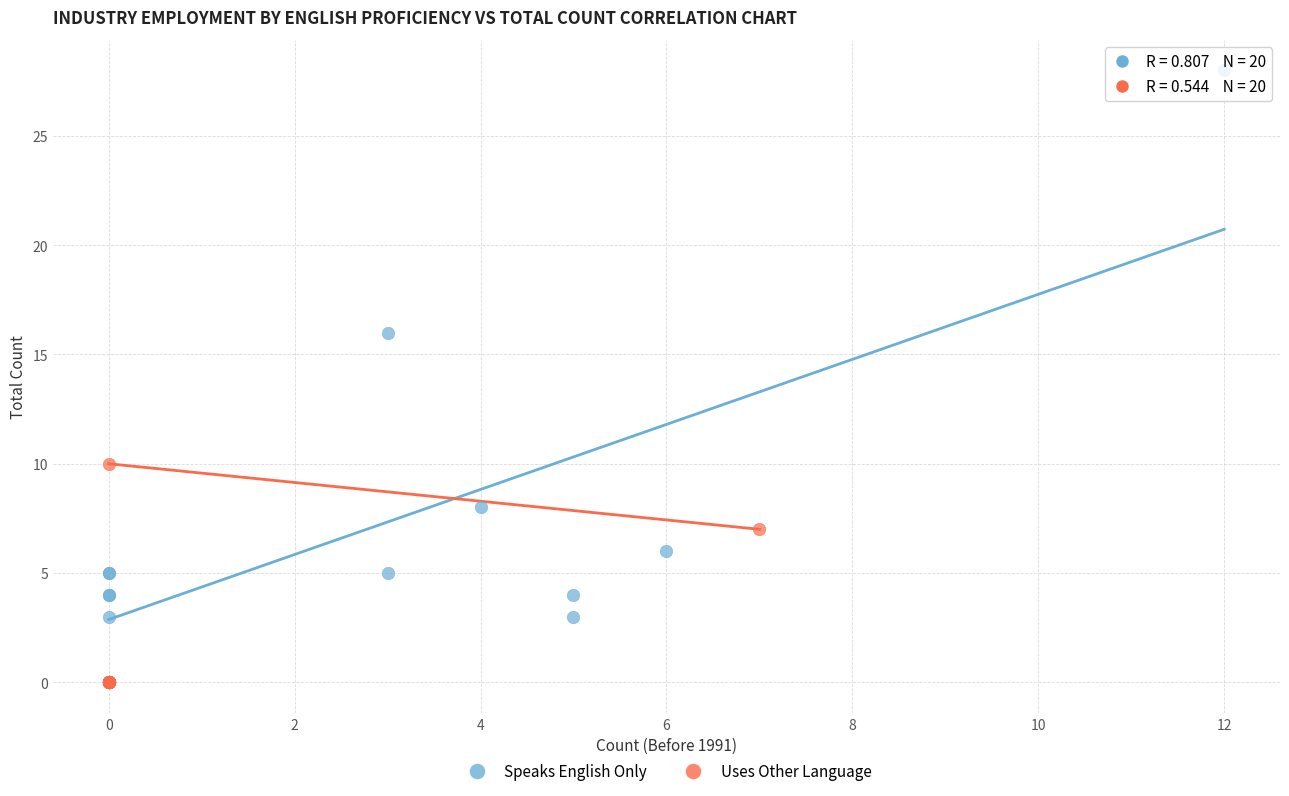

Which series has the widest spread of Y values?

Speaks English Only